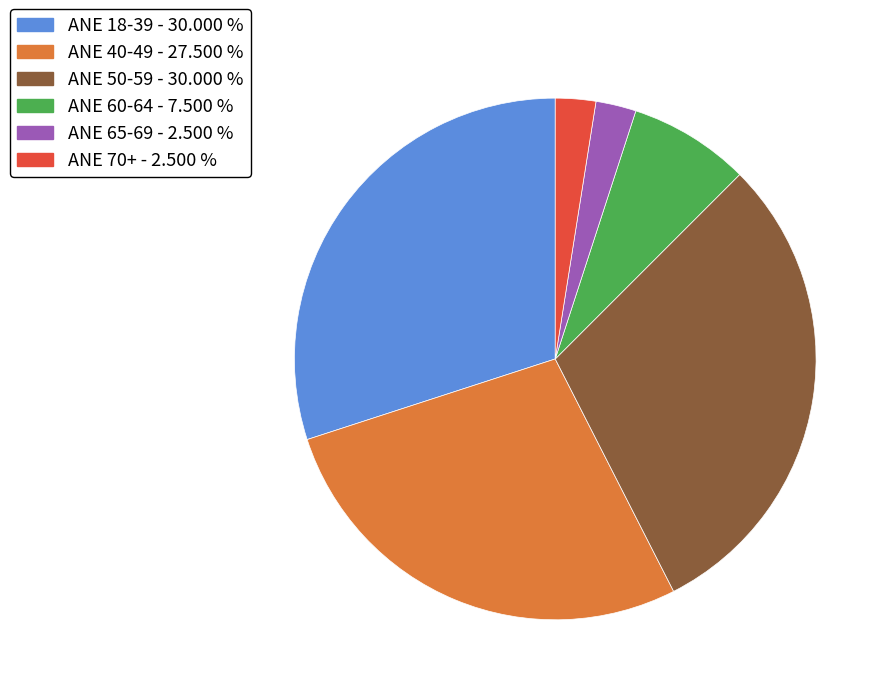

Is there a majority slice in this chart?

No